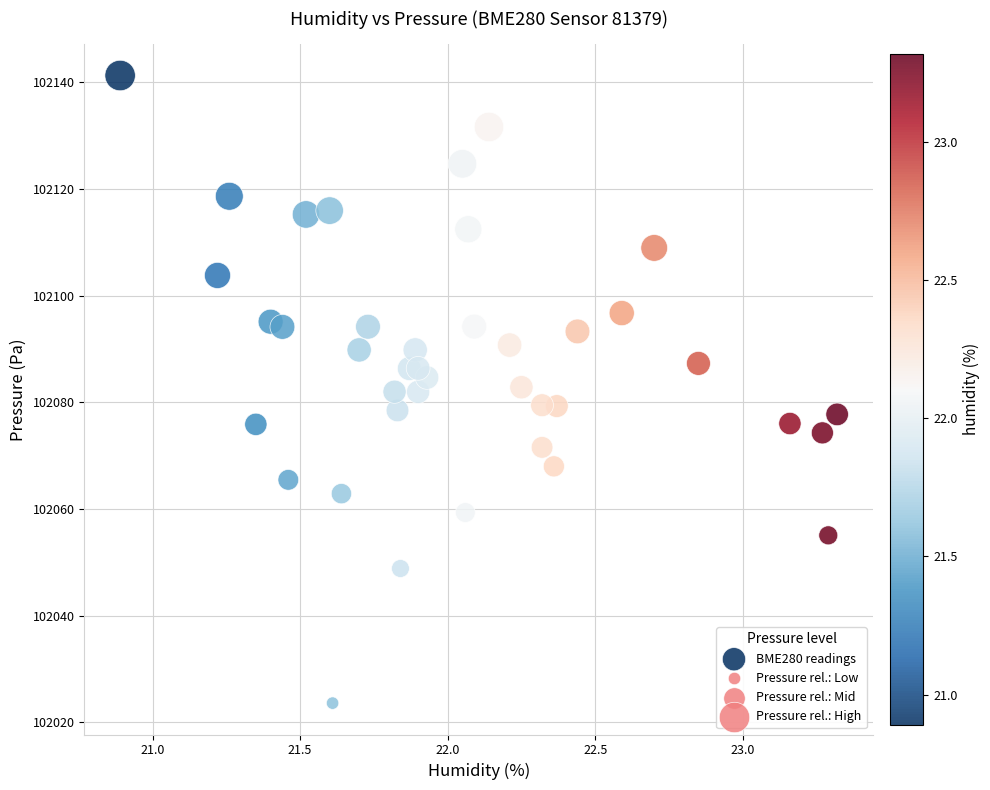

What is the range of X values (max minus min)?

2.4